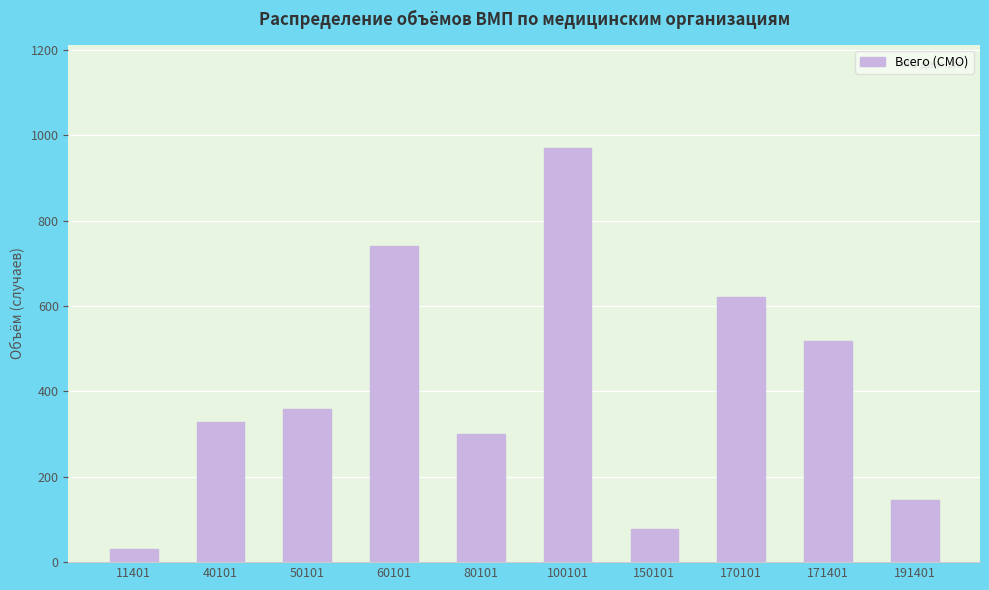

What is the change in value from 80101 to 171401?

+218